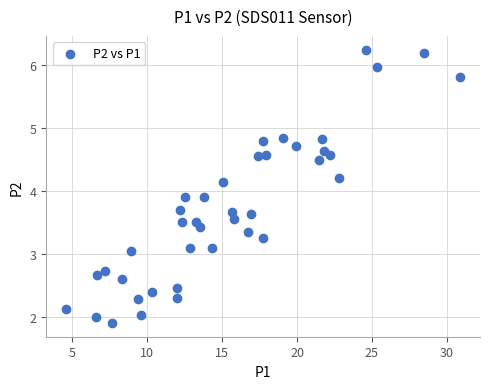

What is the range of X values (max minus min)?

26.3